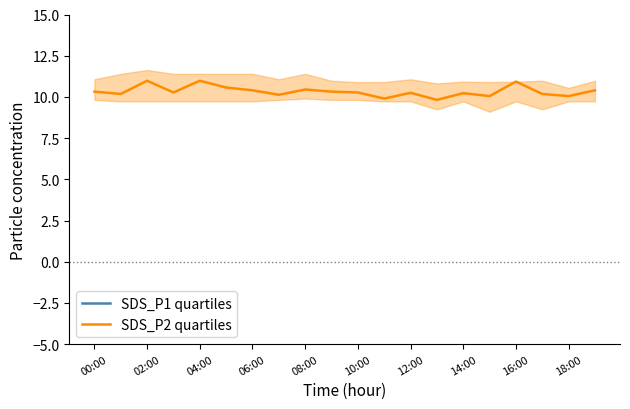

What is the average value of the SDS_P1 quartiles series?

20.9